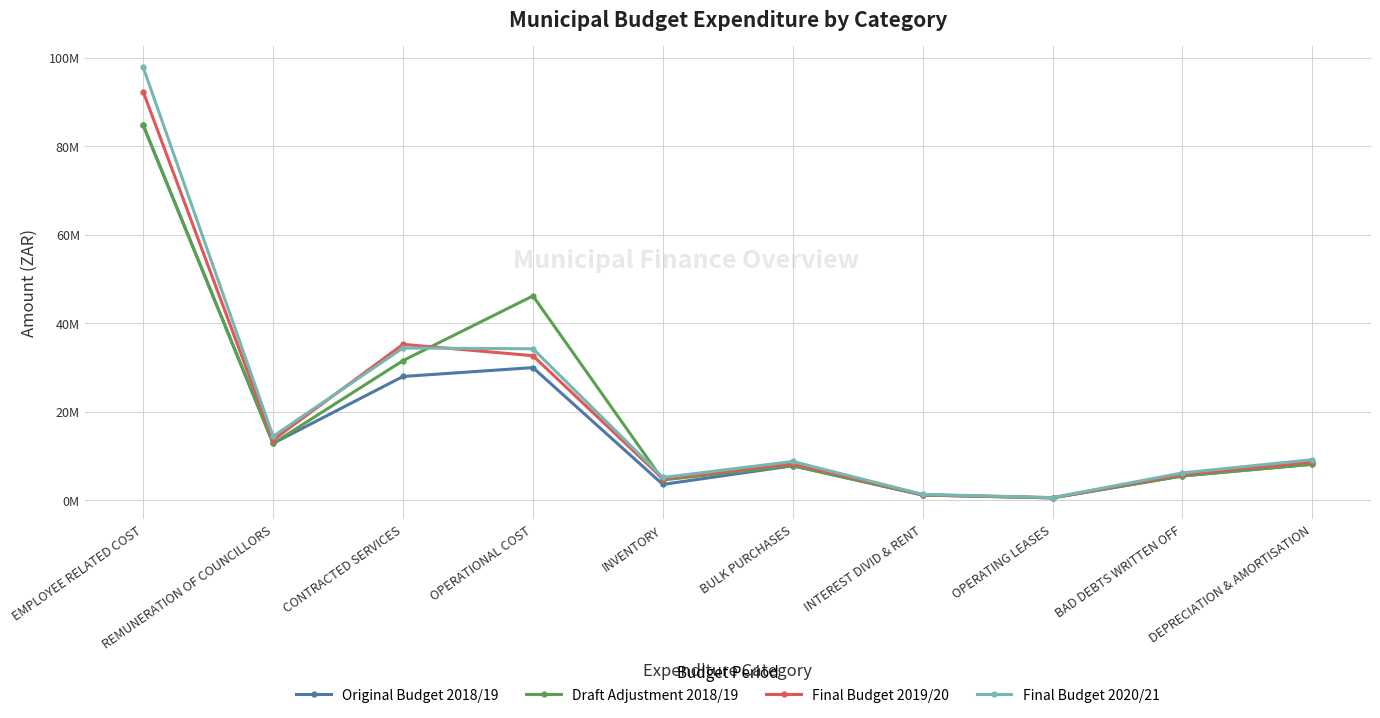

The value of Final Budget 2019/20 at EMPLOYEE RELATED COST is 160997783.5. True or false?

False